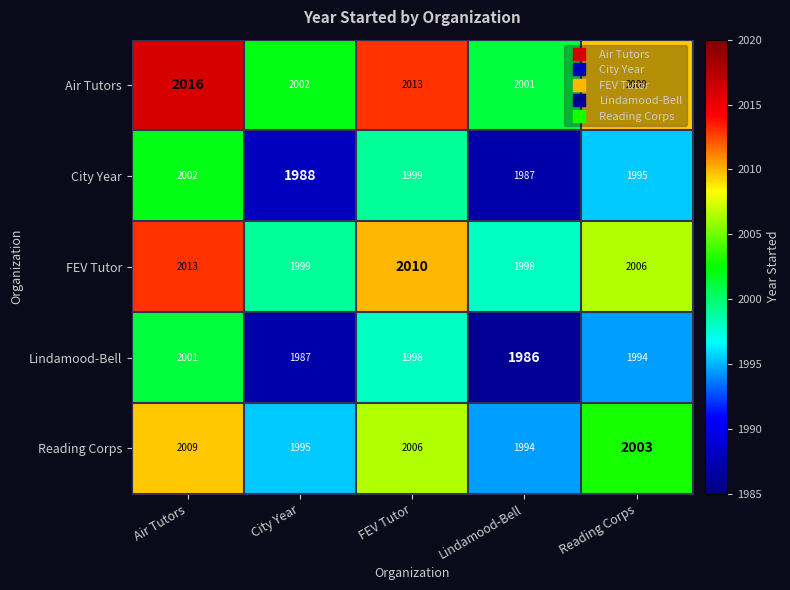

Rank the categories by City Year value from lowest to highest.

Lindamood-Bell, City Year, Reading Corps, FEV Tutor, Air Tutors